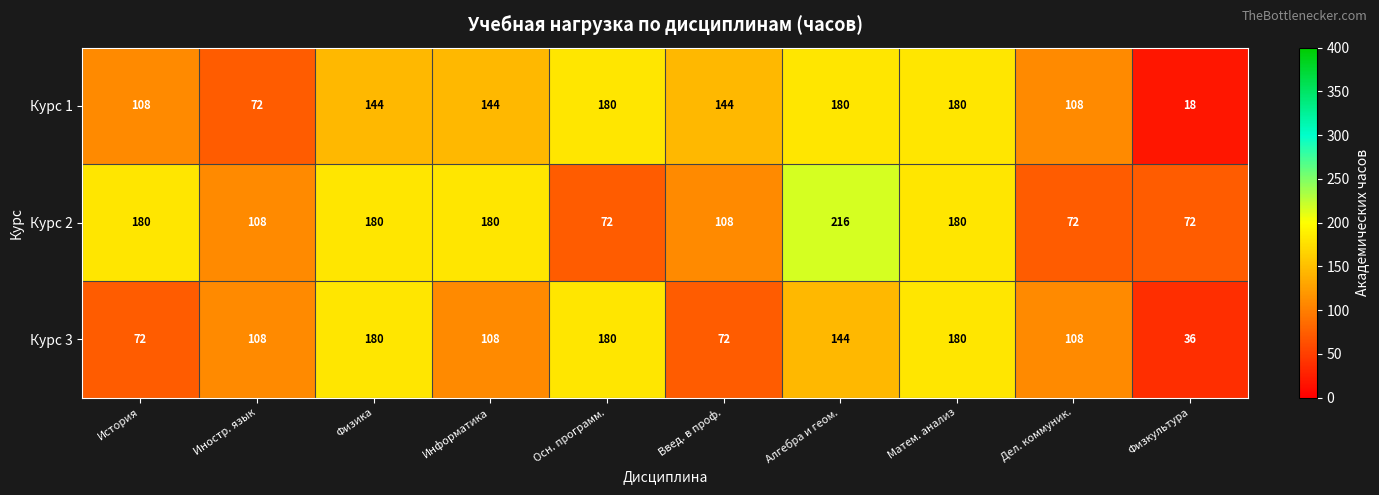

What is the smallest value displayed?

18